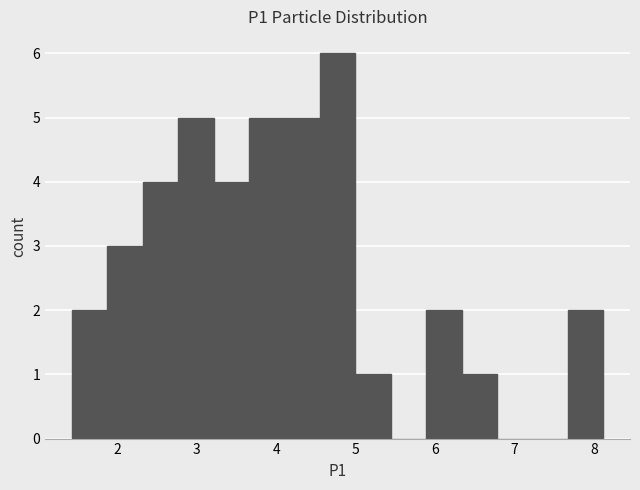

Reading left to right, list every bar in this chart as the range it spans on the x-axis followed by its height. Neither the bar edges nor the heights are printed on the chart, so give them approximately, as read against the axes.

1.4 to 1.9: 2
1.9 to 2.3: 3
2.3 to 2.8: 4
2.8 to 3.2: 5
3.2 to 3.7: 4
3.7 to 4.1: 5
4.1 to 4.6: 5
4.6 to 5.0: 6
5.0 to 5.4: 1
5.4 to 5.9: 0
5.9 to 6.3: 2
6.3 to 6.8: 1
6.8 to 7.2: 0
7.2 to 7.7: 0
7.7 to 8.1: 2